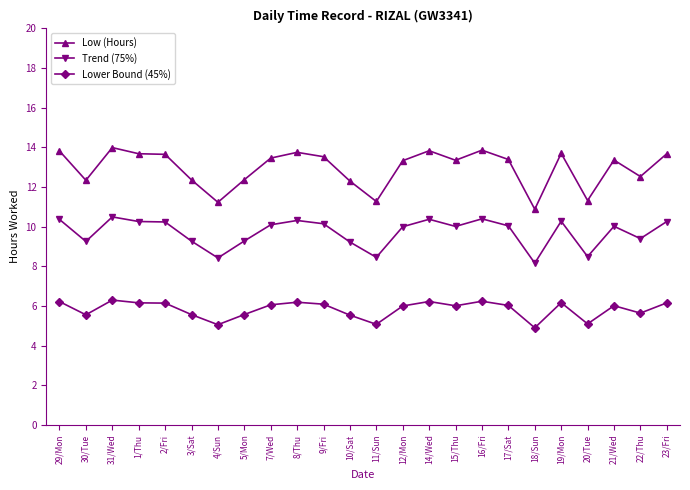

At which category does Trend (75%) reach its first local valley?

30/Tue